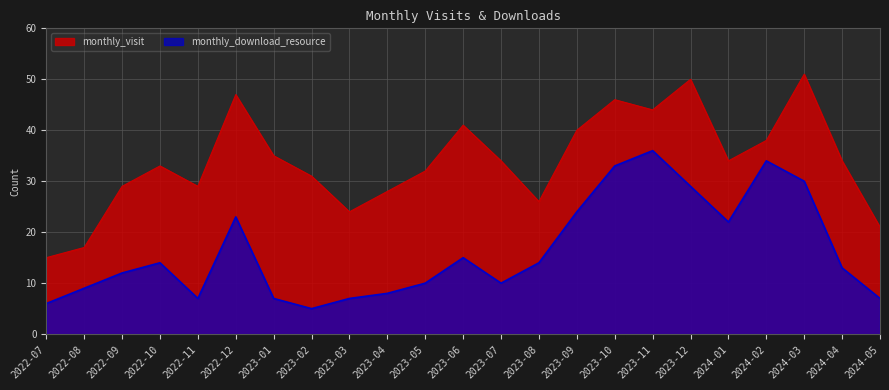

How many lines are shown in the chart?

2